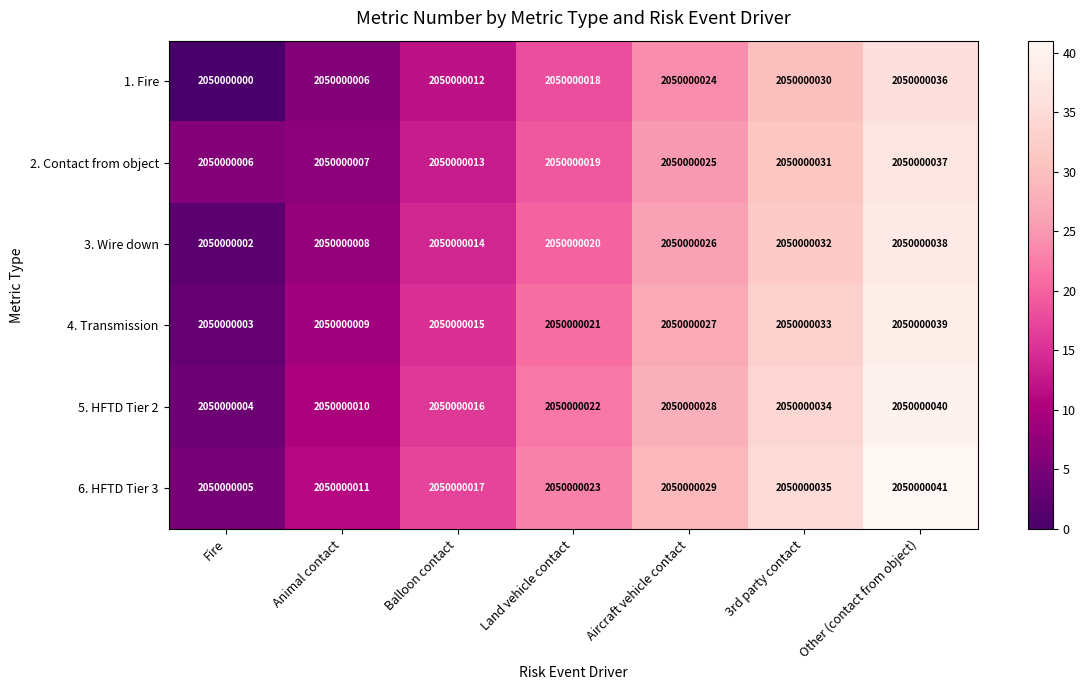

Which label corresponds to the smallest value in the chart?

Fire